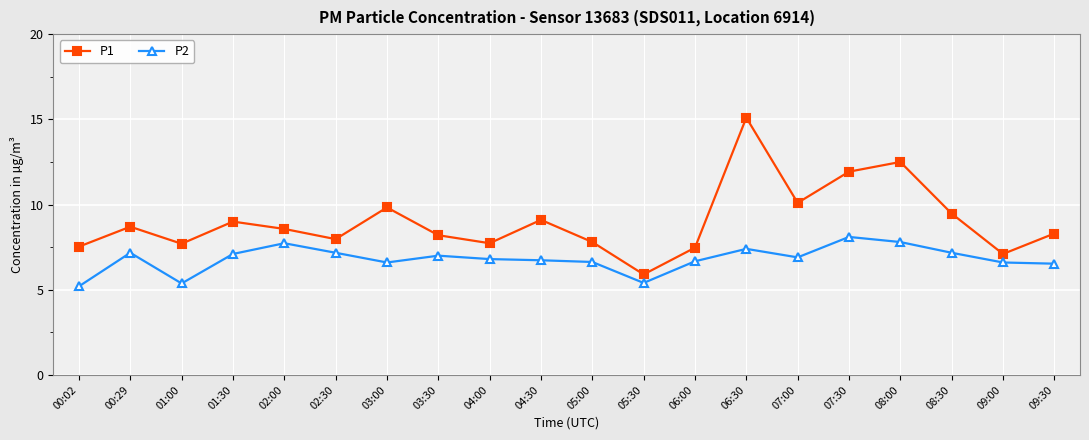

True or false: P2 and P1 intersect in this chart.

False